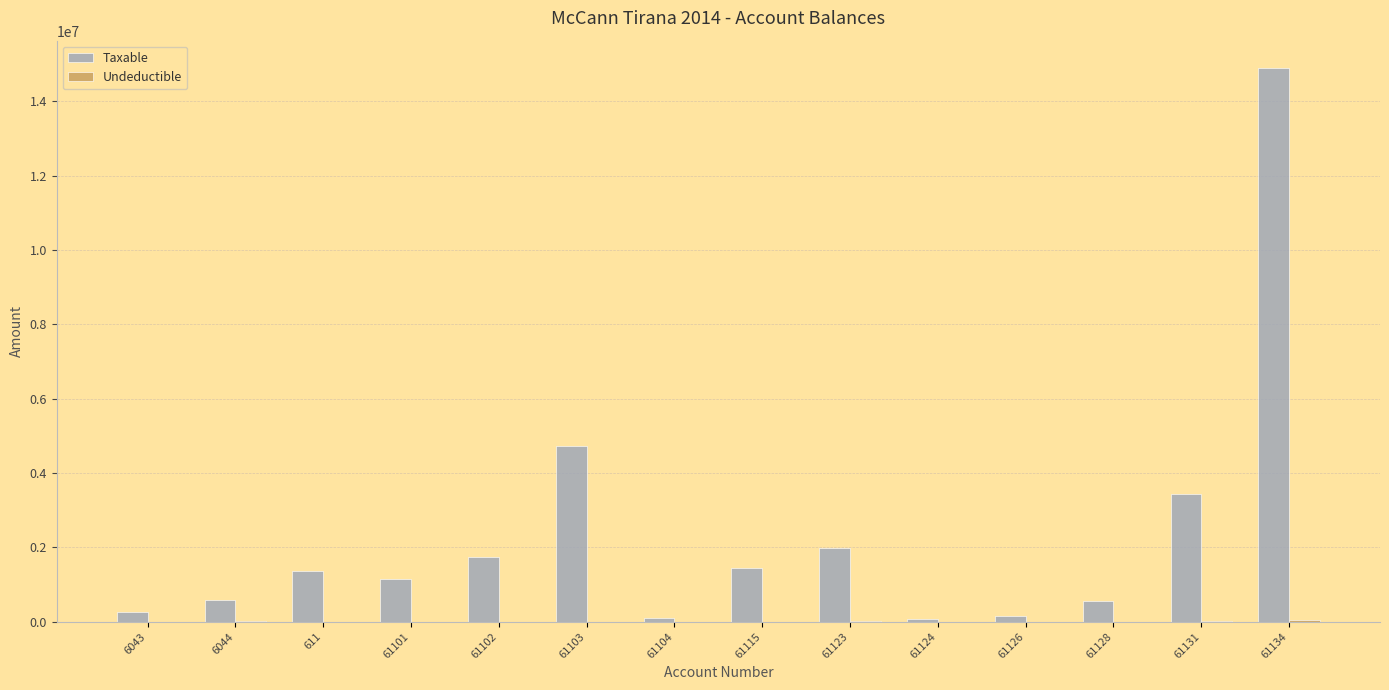

The value of Taxable at 61134 is 7996846.8. True or false?

False